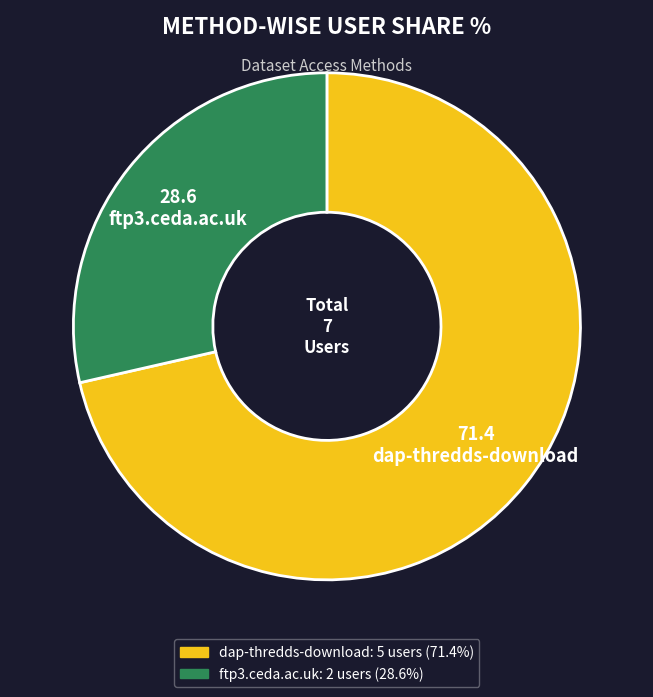

What is the majority slice?

dap-thredds-download